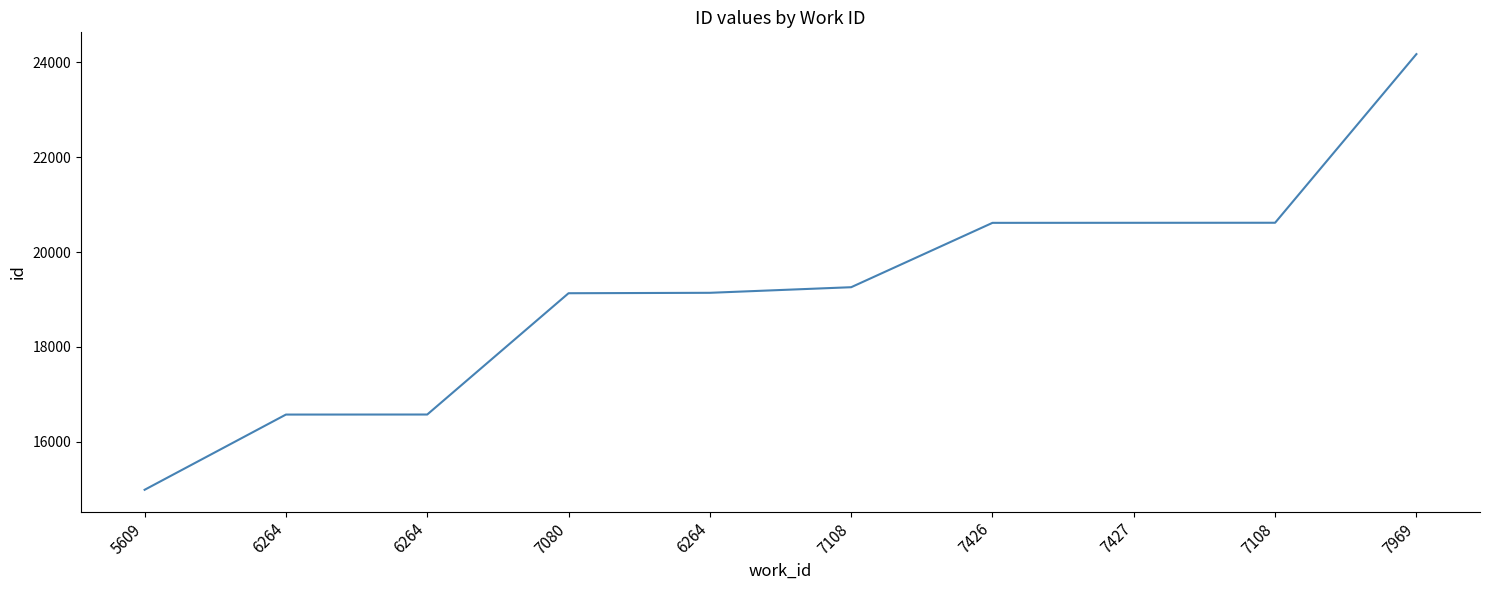

How many lines are shown in the chart?

1